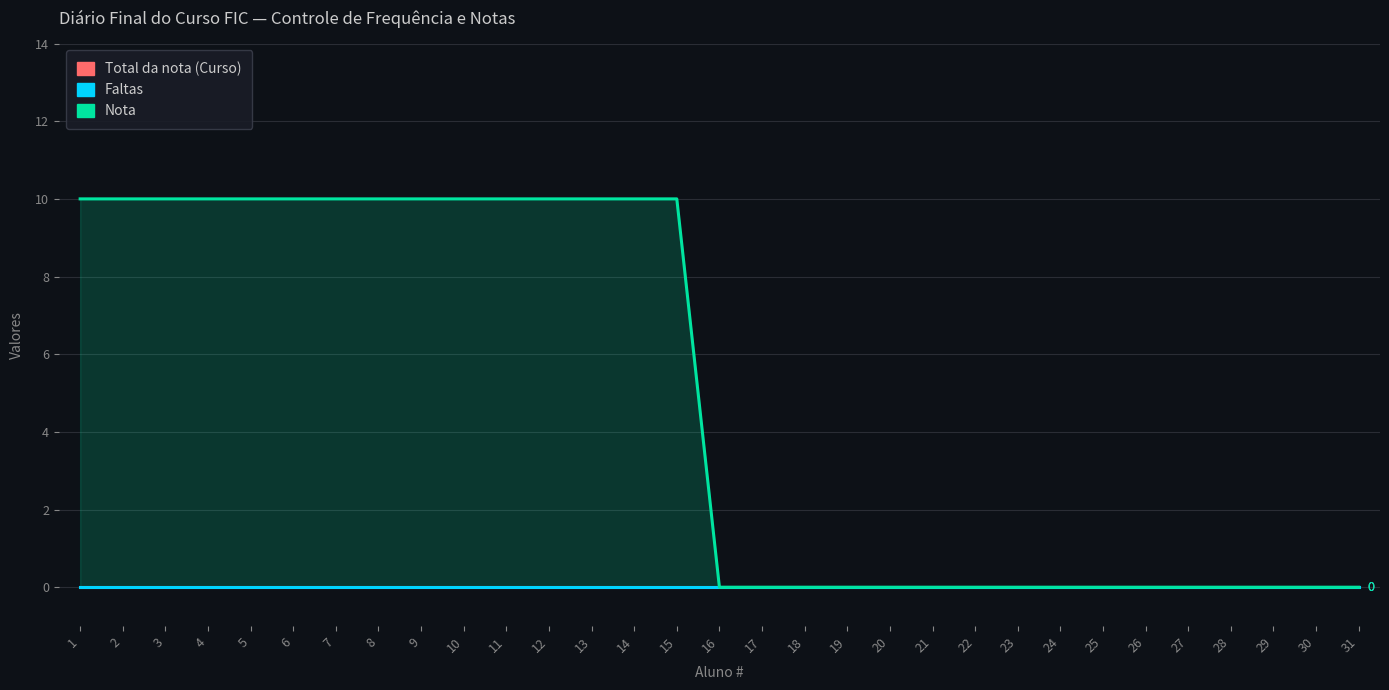

True or false: Faltas and Nota cross at least once.

False